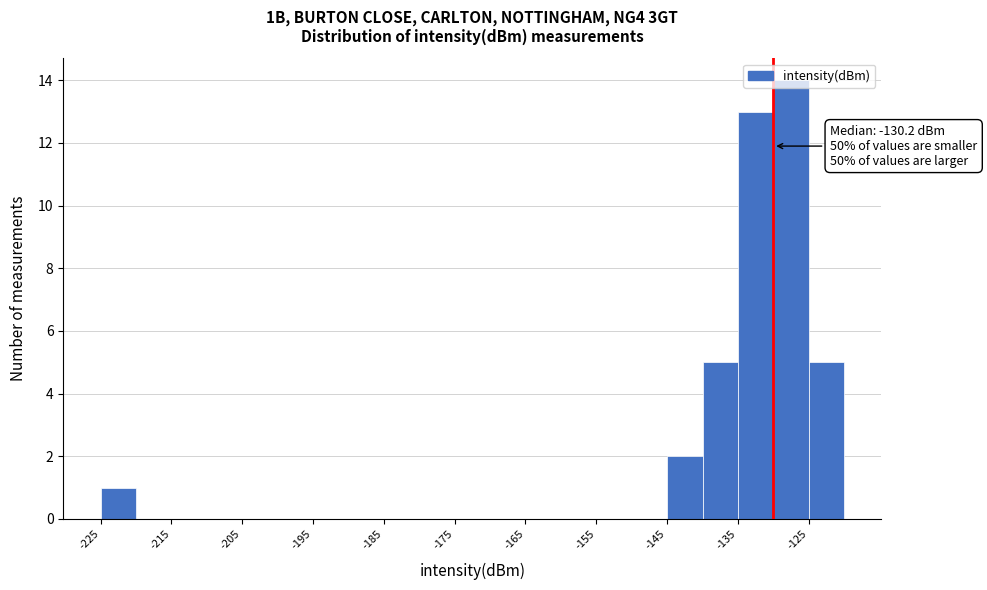

Over which range of the x-axis is the bar tallest?

-130 to -125